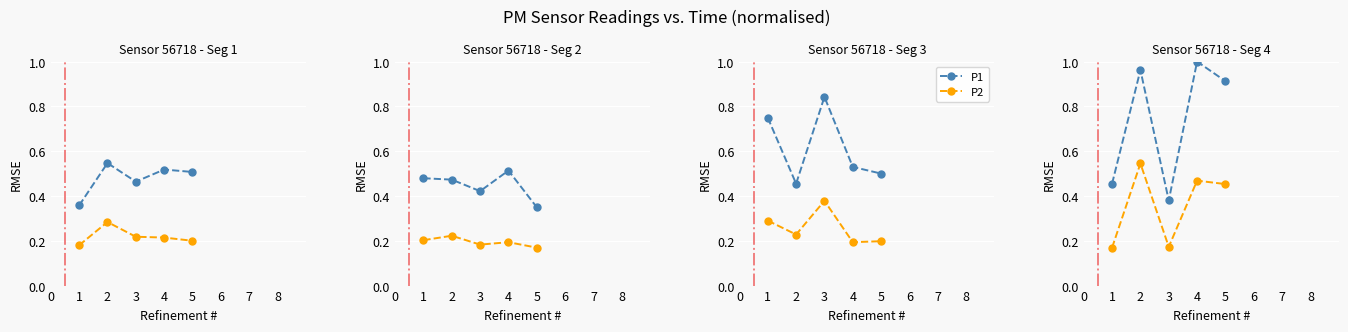

Rank the series at 4 from lowest to highest value.

P2, P1